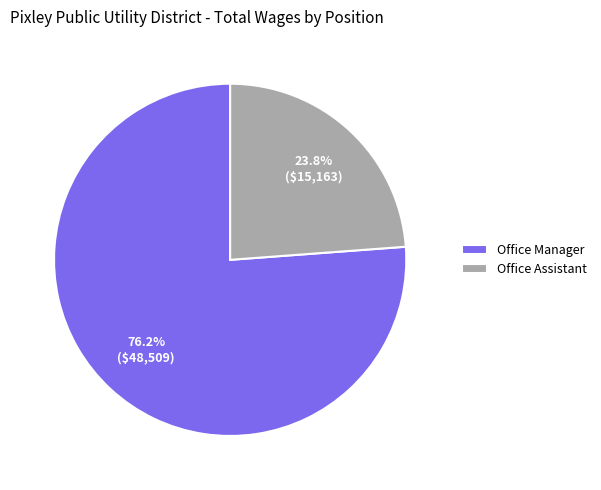

Which has a higher value, Office Manager or Office Assistant?

Office Manager